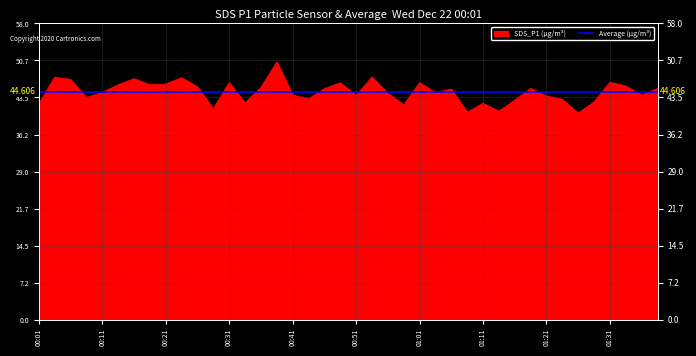

Reading right to left, list all the values displayed in this chart.

01:38=45.2	01:36=44.0	01:33=45.7	01:31=46.5	01:29=42.6	01:26=40.4	01:24=43.1	01:21=43.8	01:18=45.2	01:16=43.0	01:13=40.8	01:11=42.3	01:08=40.6	01:06=45.1	01:03=44.4	01:01=46.4	00:58=42.0	00:56=44.3	00:53=47.5	00:51=43.9	00:48=46.4	00:46=45.2	00:43=43.2	00:41=44.0	00:38=50.4	00:36=45.5	00:33=42.4	00:31=46.4	00:28=41.3	00:26=45.5	00:23=47.4	00:21=46.1	00:18=46.0	00:16=47.1	00:13=46.0	00:11=44.5	00:08=43.5	00:06=47.0	00:03=47.5	00:01=42.2